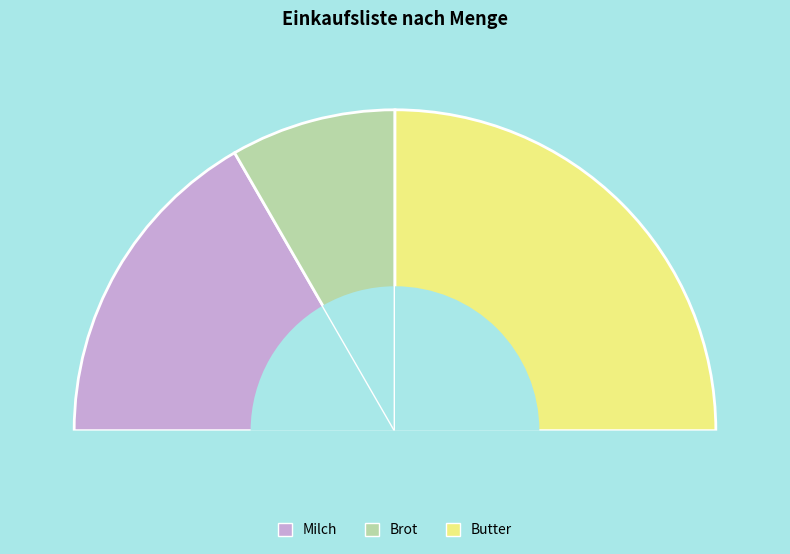

How many slices are in this pie chart?

3